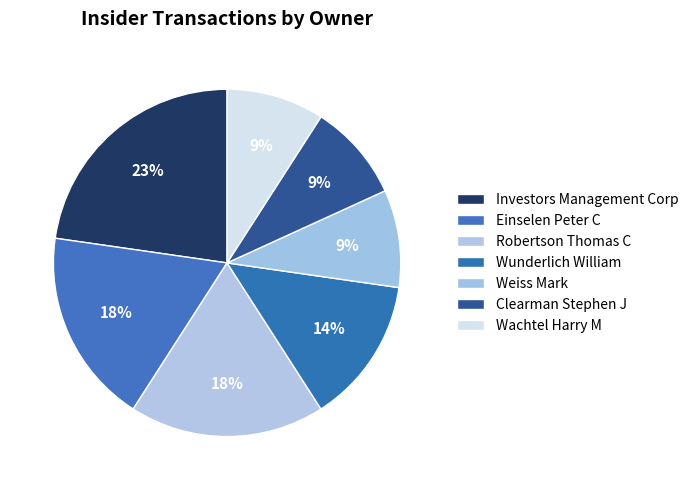

What is the change in value from Einselen Peter C to Wachtel Harry M?

-2